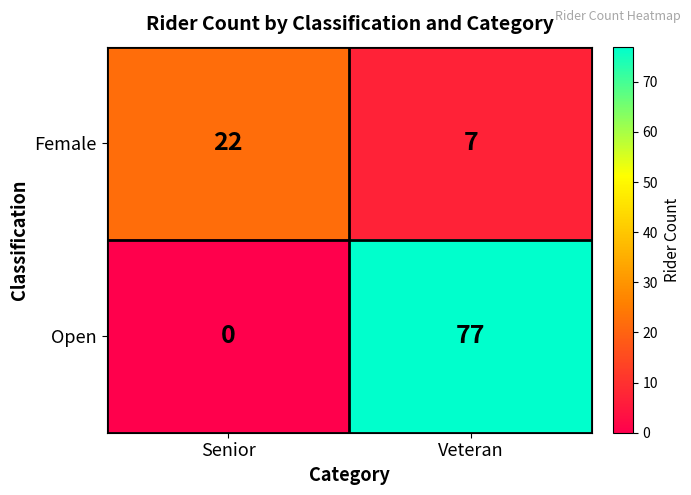

What value does the Female series have at Senior, to the nearest 10?

20